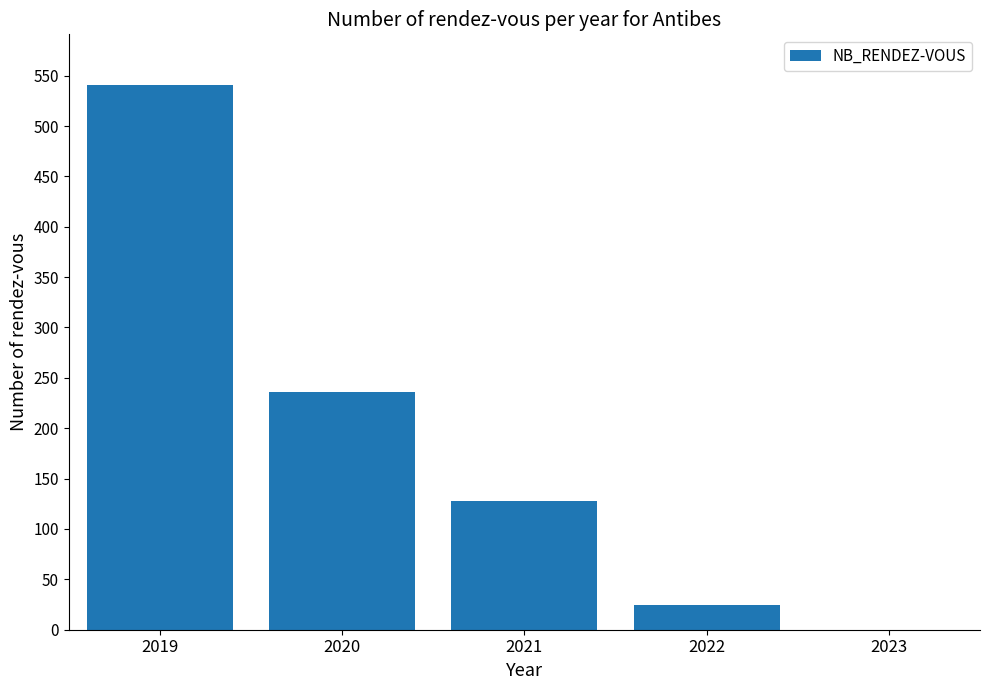

Which has a higher value, 2020 or 2023?

2020